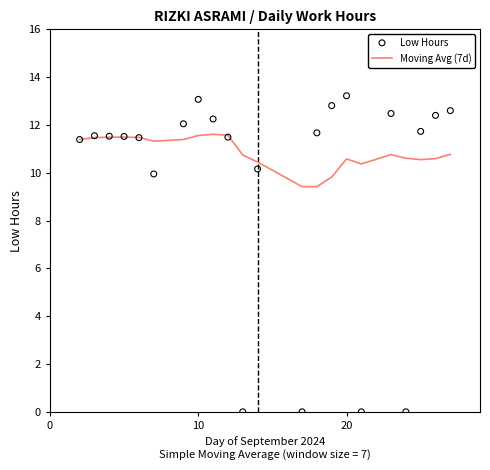

What are all the series names shown in the legend?

Moving Avg (7d), Low Hours